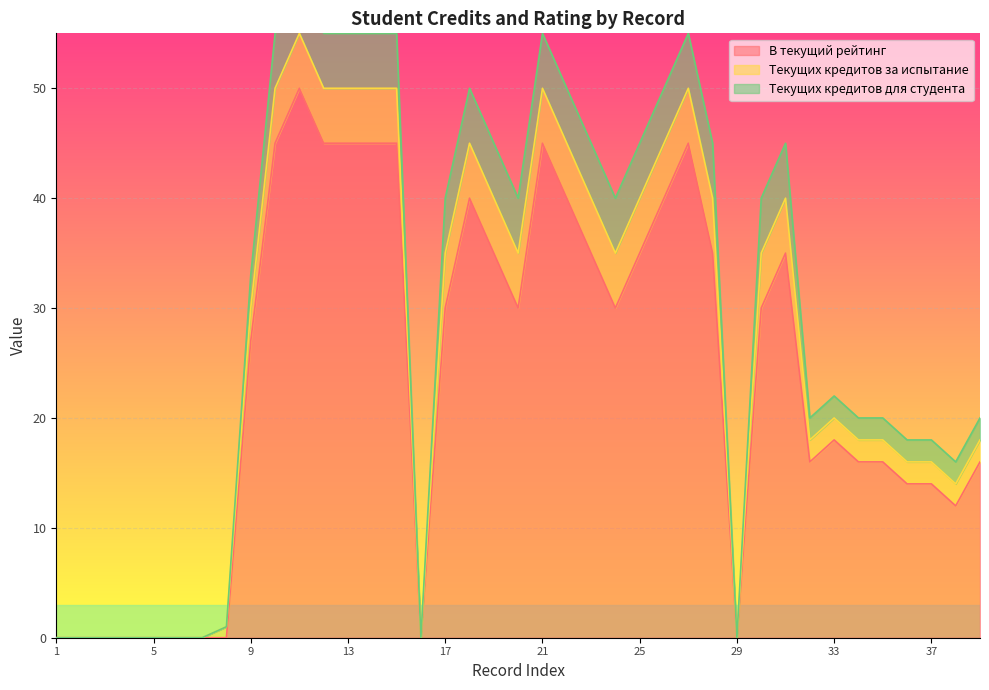

True or false: Текущих кредитов для студента and В текущий рейтинг intersect in this chart.

False